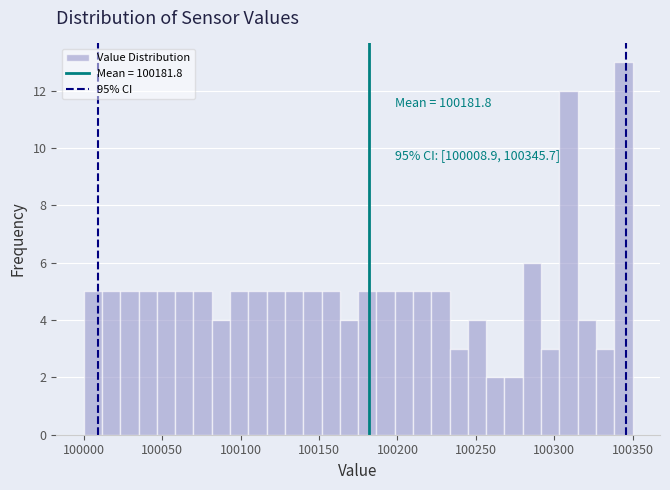

Around what value on the x-axis is the tallest bar? Give the approximate position of its centre, as read against the axis.

100345